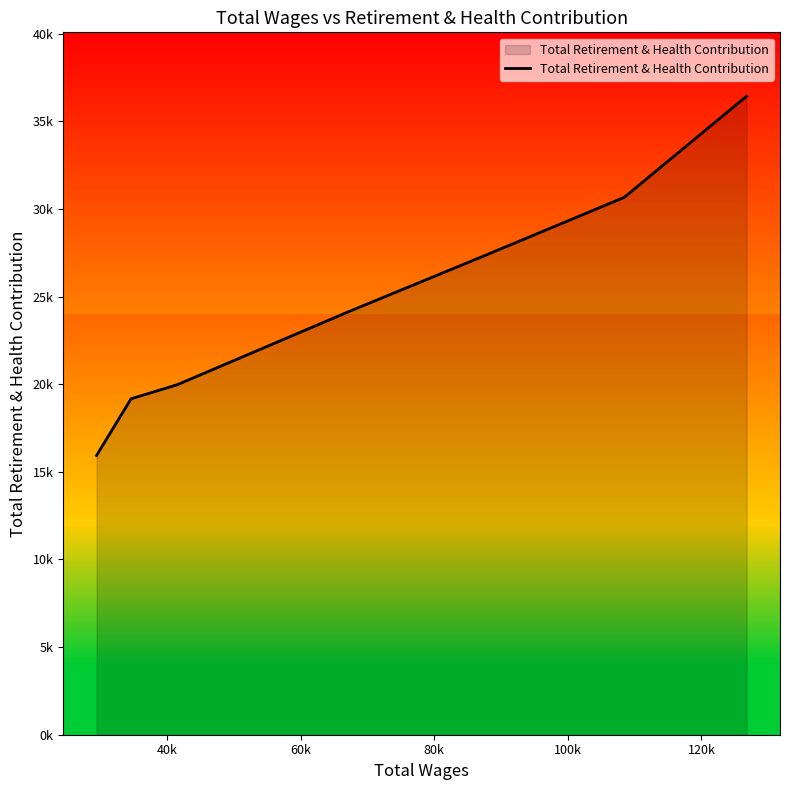

What is the smallest value displayed?

15932